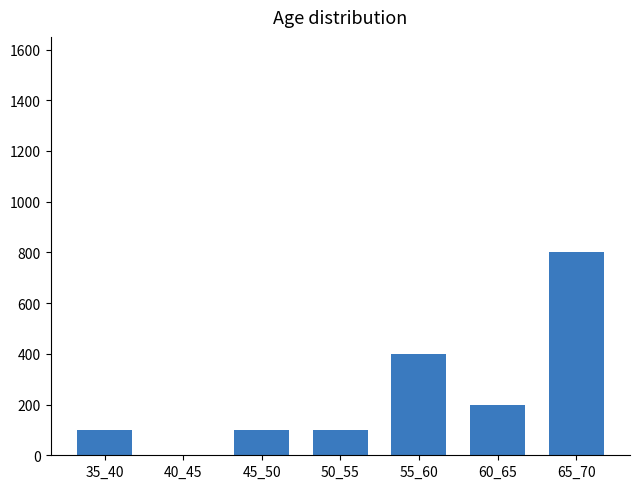

Reading left to right, transcribe all the data shown in this chart.

35_40=100	40_45=0	45_50=100	50_55=100	55_60=400	60_65=200	65_70=800